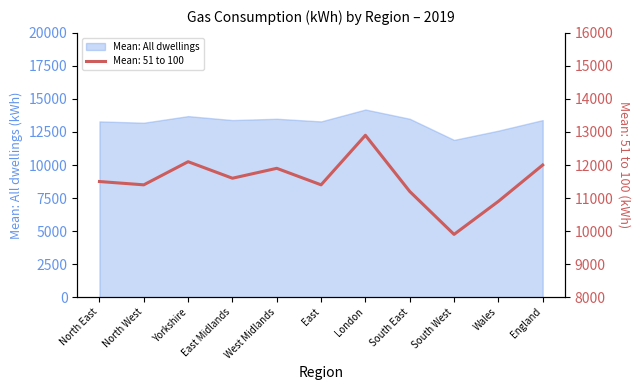

Count the number of data series in this chart.

2